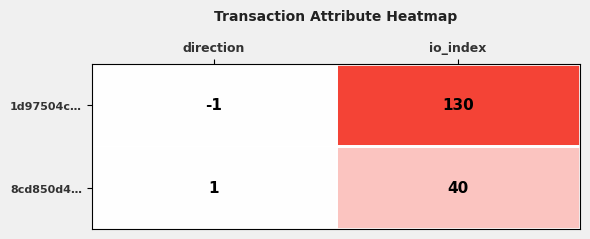

Rank the series by their average value, from highest to lowest.

1d97504c…, 8cd850d4…